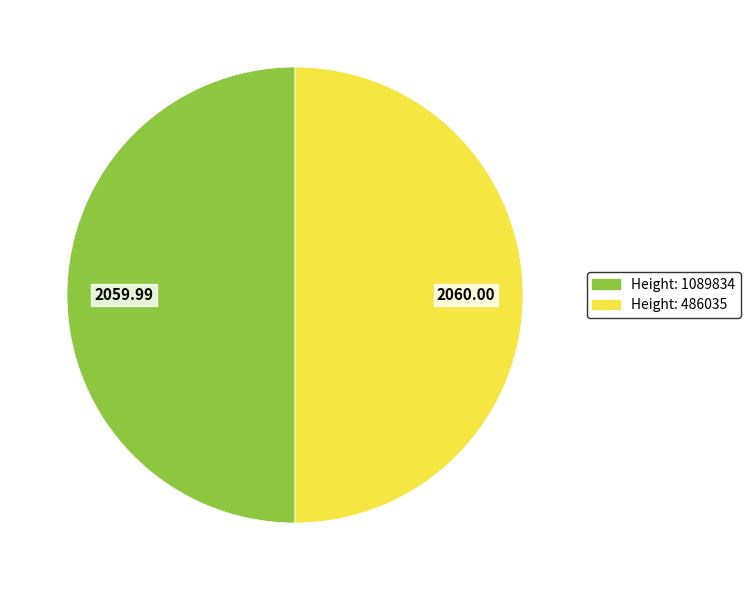

What is the majority slice?

486035